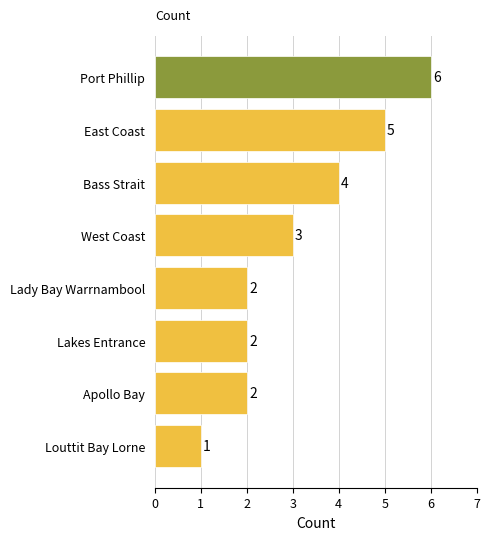

Which category has the lowest value across all series?

Louttit Bay Lorne